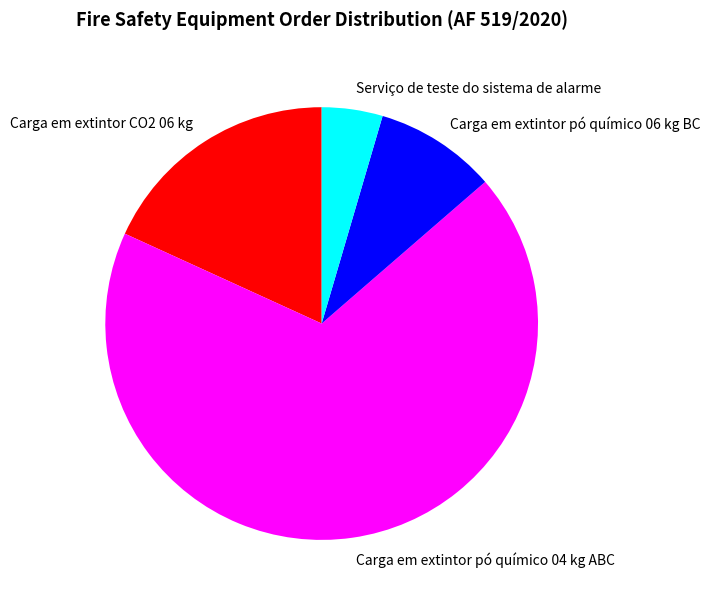

What is the largest slice in the pie chart?

Carga em extintor pó químico 04 kg ABC